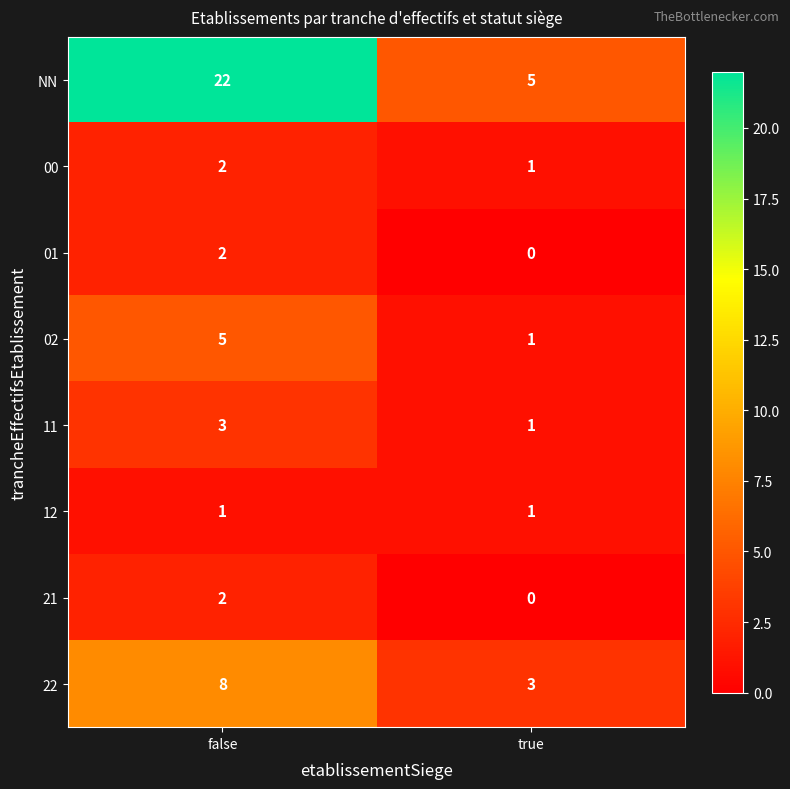

Count the number of categories in the chart.

2